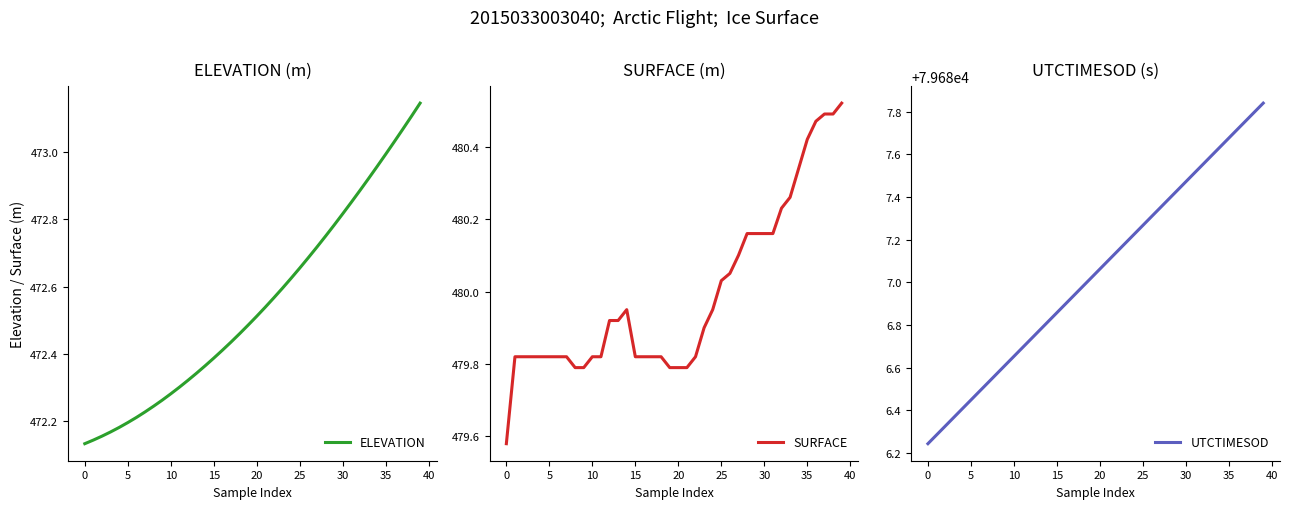

At which category is the sum across all series the highest?

39